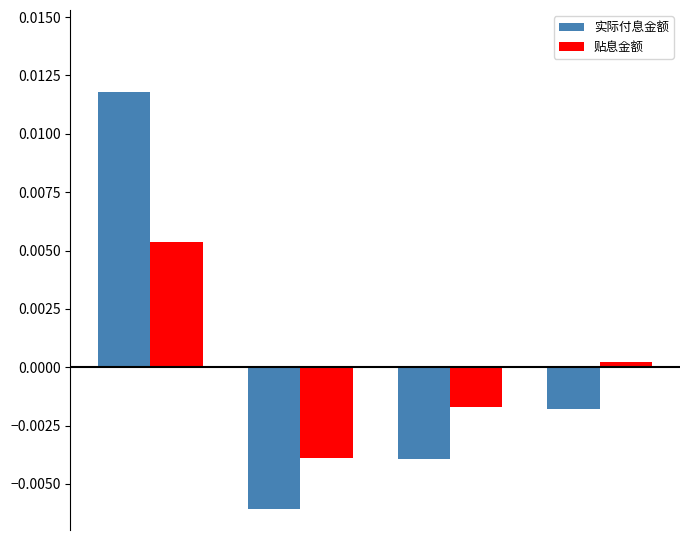

Are the bars grouped side by side (vs. stacked)?

Yes